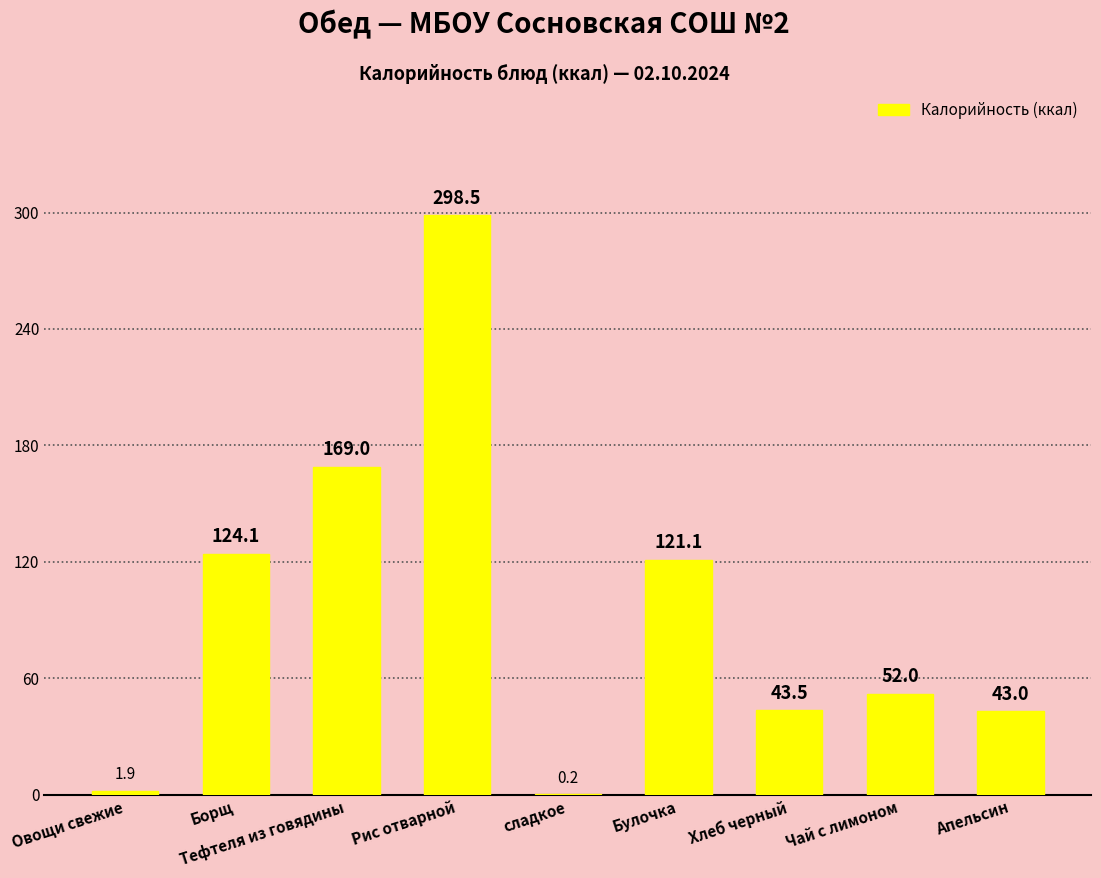

Which category has the highest value across all series?

Рис отварной